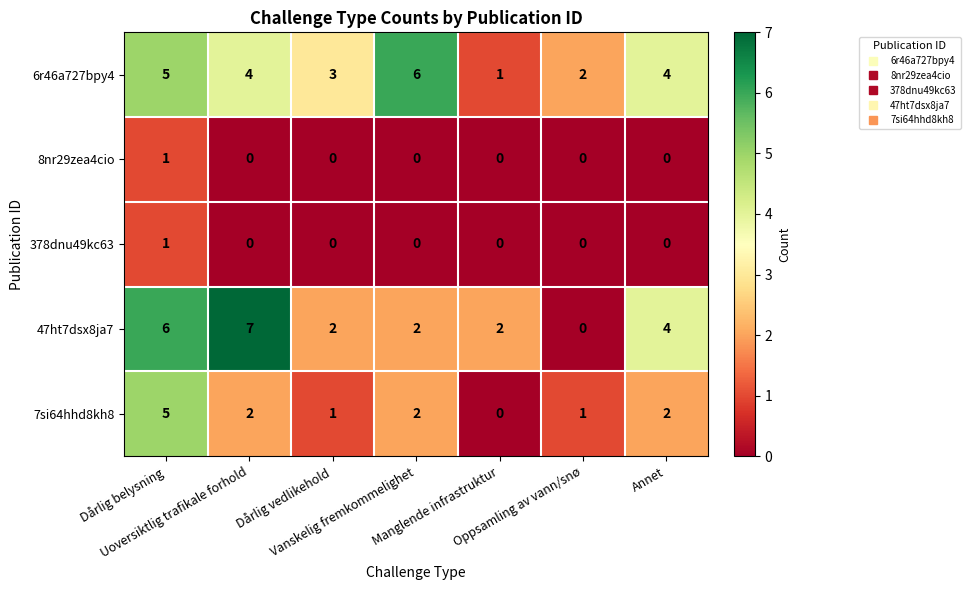

Which series has the widest spread of values?

47ht7dsx8ja7